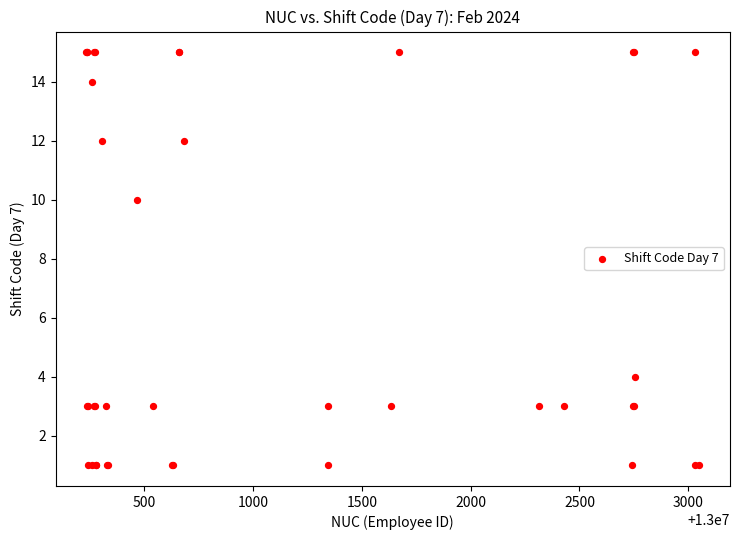

What Y value in the scatter plot is closest to 8?

10